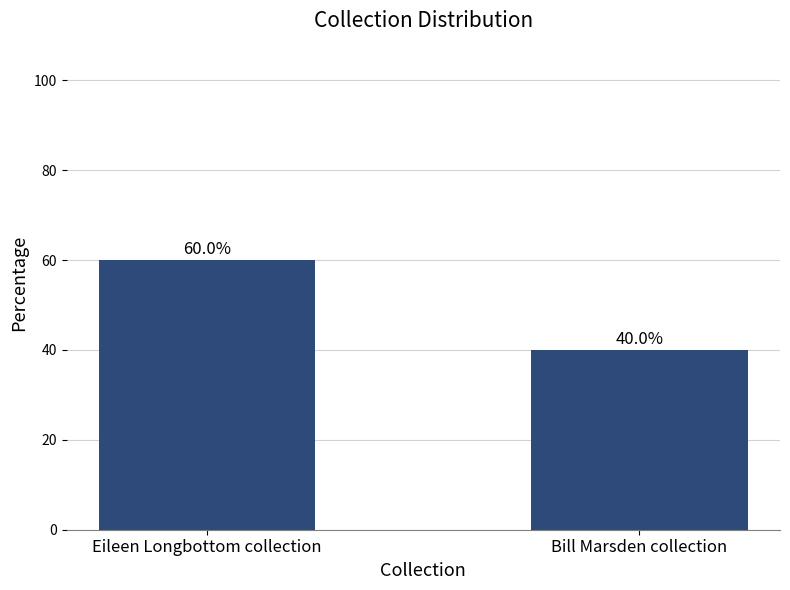

The value at Eileen Longbottom collection is 60. True or false?

True